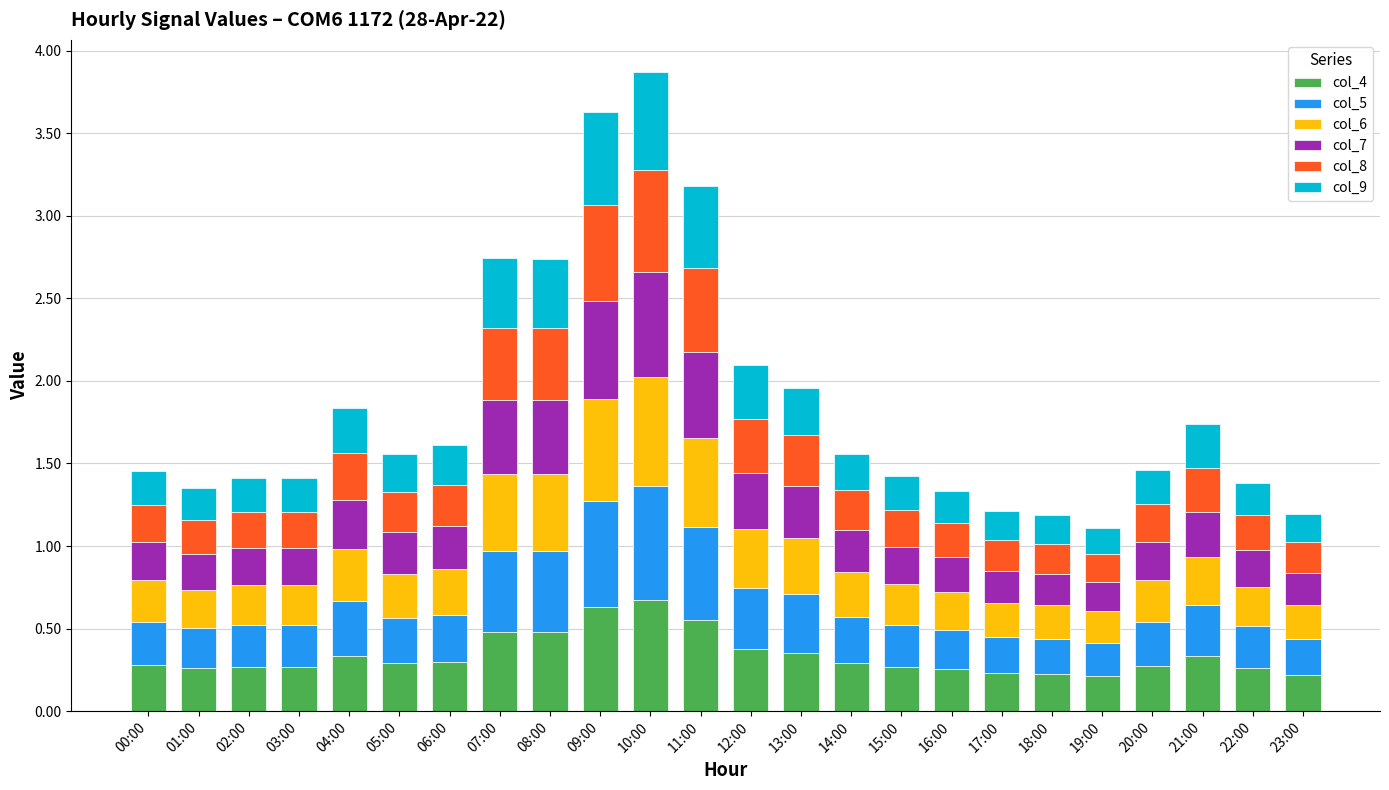

What is the total value across all series at 08:00?

2.7